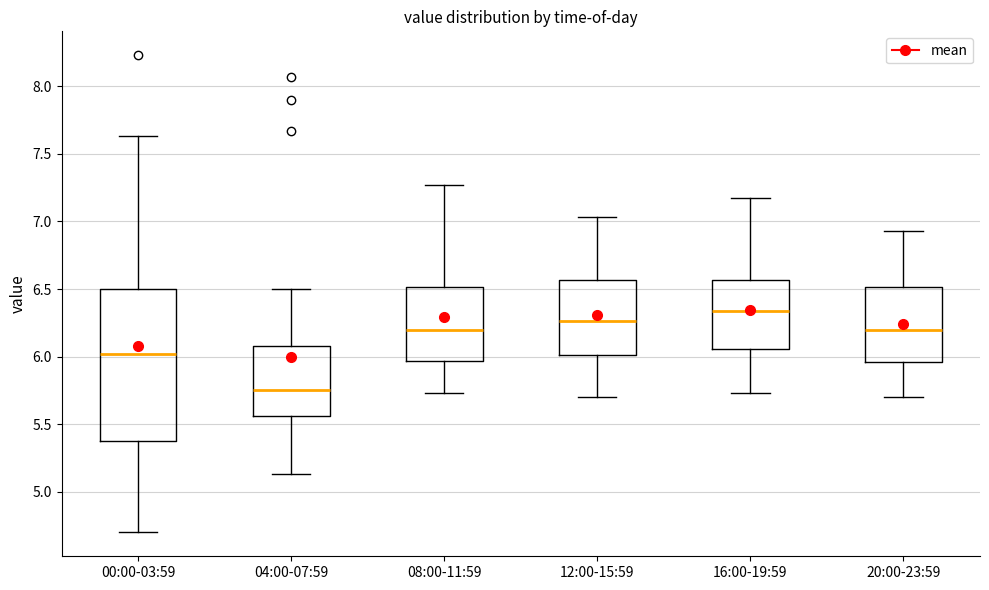

Comparing the boxes themselves (not the whiskers), which one is the tallest?

00:00-03:59